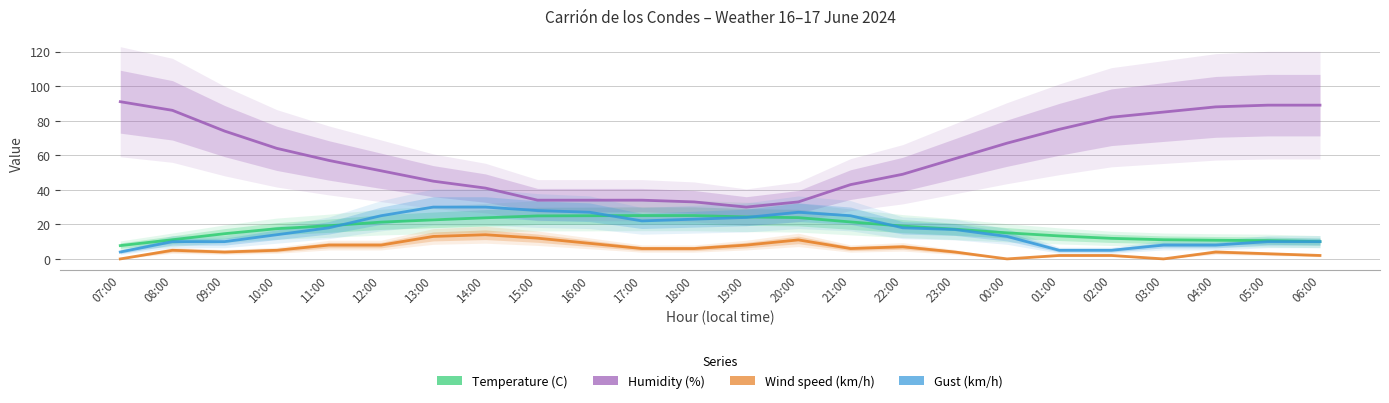

Reading right to left, what are all the values shown in this chart?

Temperature (C): 06:00=10.0	05:00=10.6	04:00=10.8	03:00=11.1	02:00=11.9	01:00=13.3	00:00=15.1	23:00=17.2	22:00=19.0	21:00=21.4	20:00=23.9	19:00=24.3	18:00=25.1	17:00=25.1	16:00=25.0	15:00=24.9	14:00=23.8	13:00=22.6	12:00=21.3	11:00=19.2	10:00=17.5	09:00=14.6	08:00=11.1	07:00=7.7
Humidity (%): 06:00=89.0	05:00=89.0	04:00=88.0	03:00=85.0	02:00=82.0	01:00=75.0	00:00=67.0	23:00=58.0	22:00=49.0	21:00=43.0	20:00=33.0	19:00=30.0	18:00=33.0	17:00=34.0	16:00=34.0	15:00=34.0	14:00=41.0	13:00=45.0	12:00=51.0	11:00=57.0	10:00=64.0	09:00=74.0	08:00=86.0	07:00=91.0
Wind speed (km/h): 06:00=2.0	05:00=3.0	04:00=4.0	03:00=0.0	02:00=2.0	01:00=2.0	00:00=0.0	23:00=4.0	22:00=7.0	21:00=6.0	20:00=11.0	19:00=8.0	18:00=6.0	17:00=6.0	16:00=9.0	15:00=12.0	14:00=14.0	13:00=13.0	12:00=8.0	11:00=8.0	10:00=5.0	09:00=4.0	08:00=5.0	07:00=0.0
Gust (km/h): 06:00=10.0	05:00=10.0	04:00=8.0	03:00=8.0	02:00=5.0	01:00=5.0	00:00=13.0	23:00=17.0	22:00=18.0	21:00=25.0	20:00=27.0	19:00=24.0	18:00=23.0	17:00=22.0	16:00=27.0	15:00=28.0	14:00=30.0	13:00=30.0	12:00=25.0	11:00=18.0	10:00=14.0	09:00=10.0	08:00=10.0	07:00=4.0